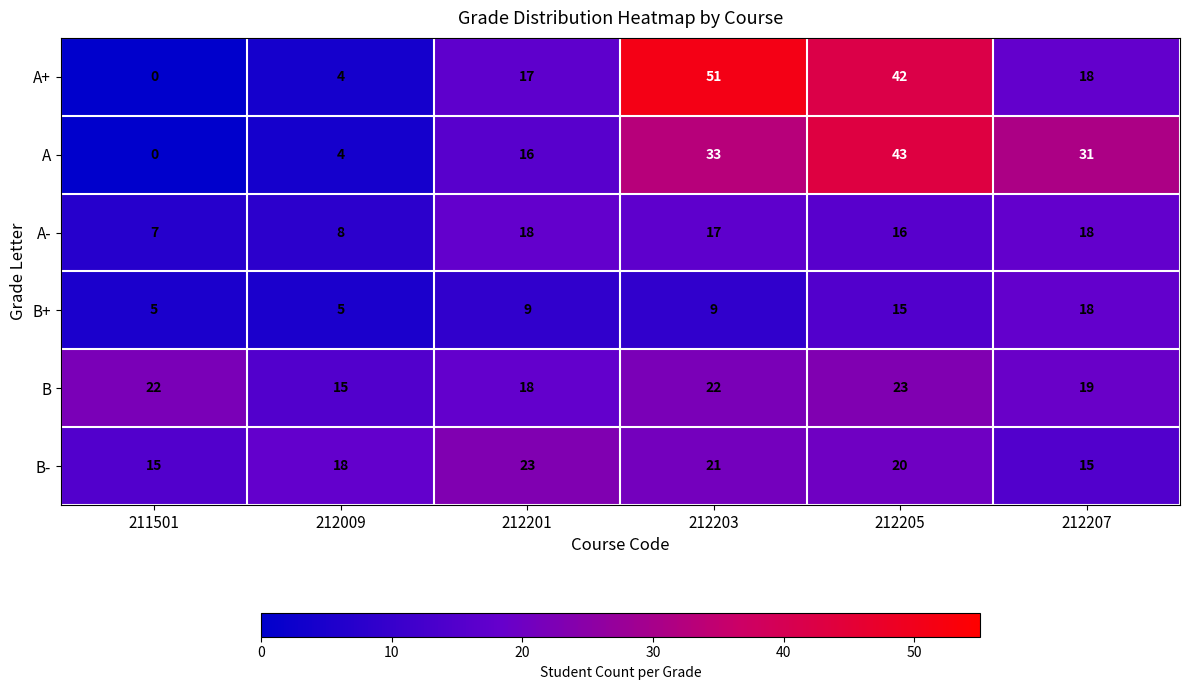

Which series has the largest range (max minus min)?

A+